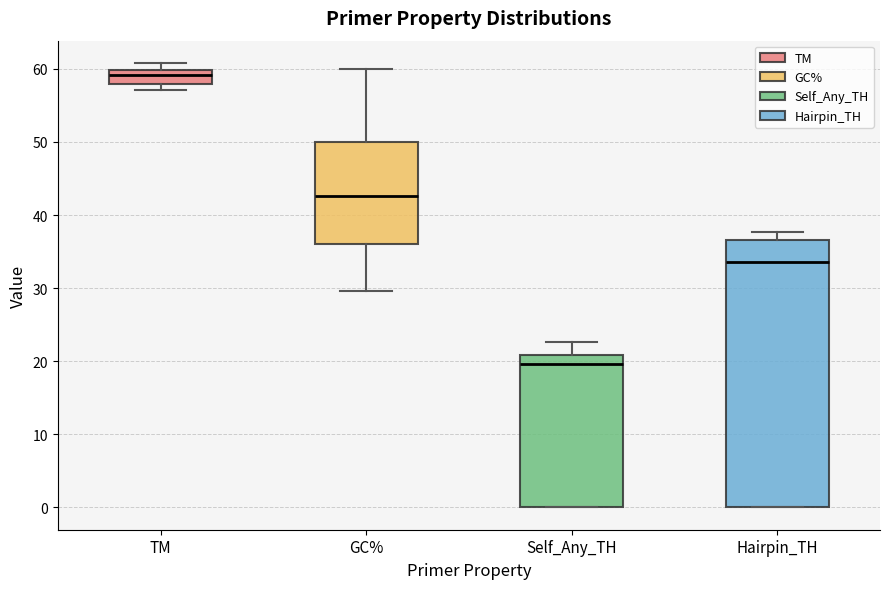

Which box's median line is the lowest?

Self_Any_TH